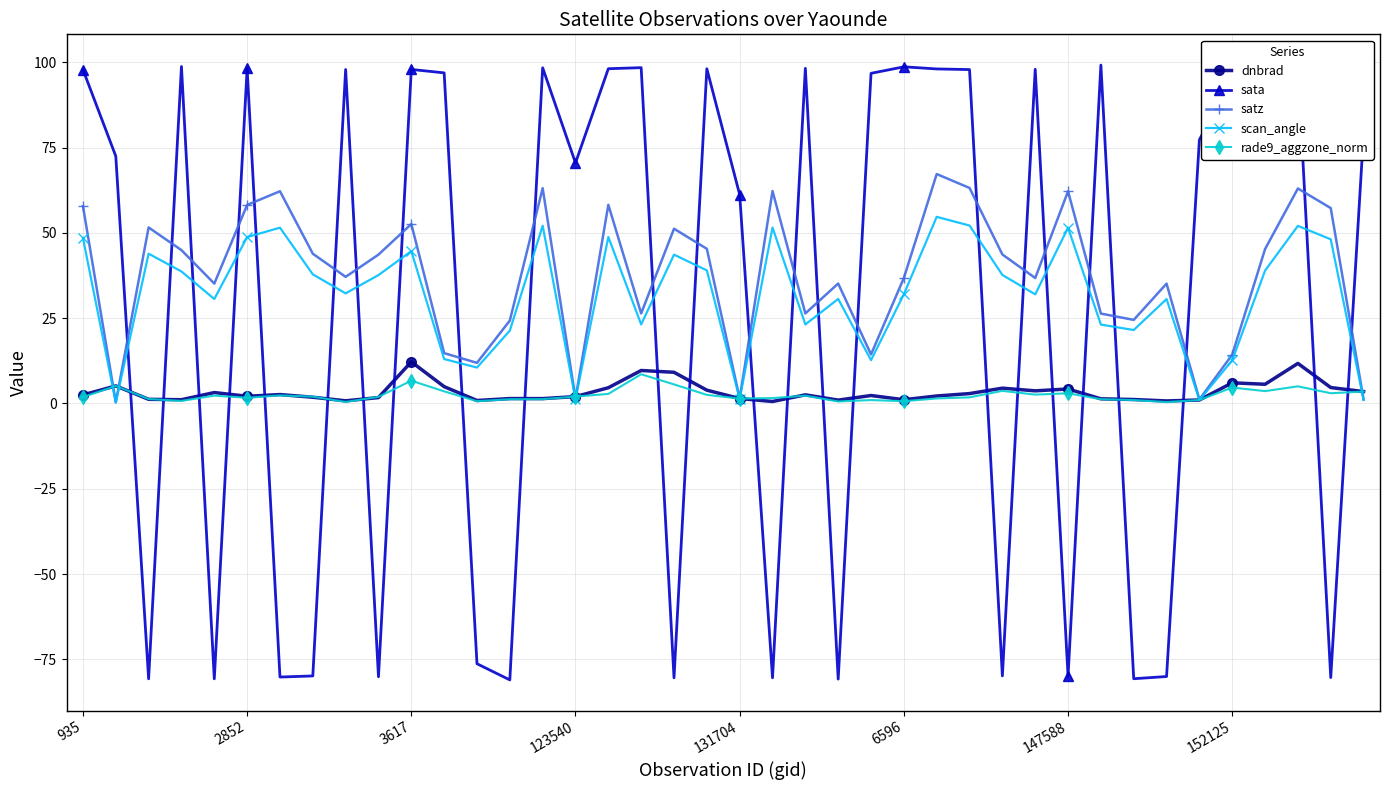

Which series has the largest total across all categories?

satz